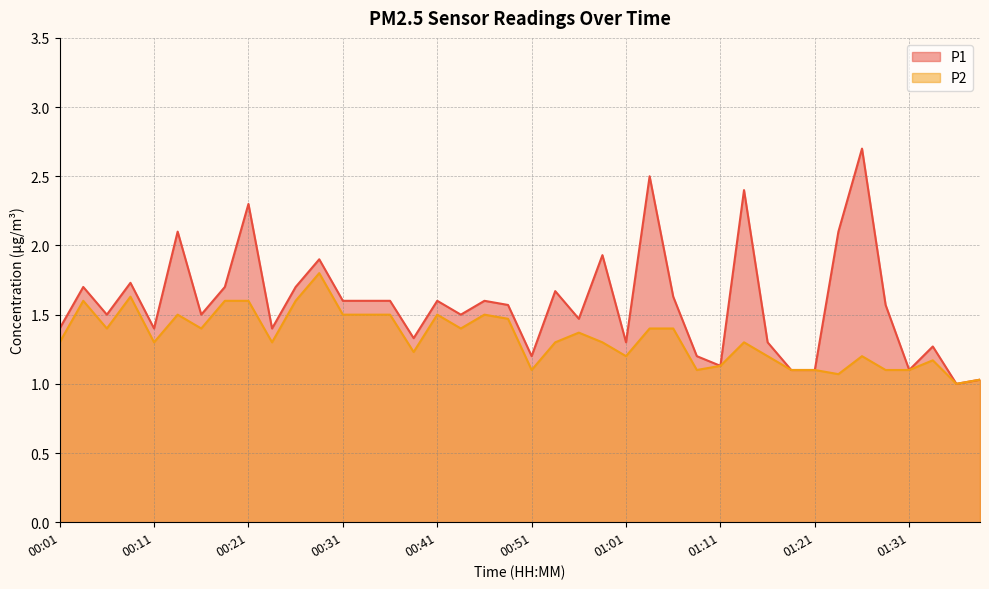

Which series has the widest spread of values?

P1